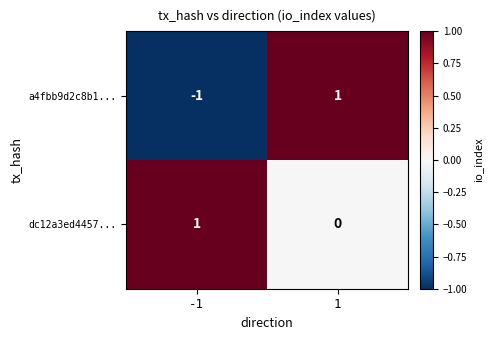

Which series has the largest total across all categories?

dc12a3ed4457...